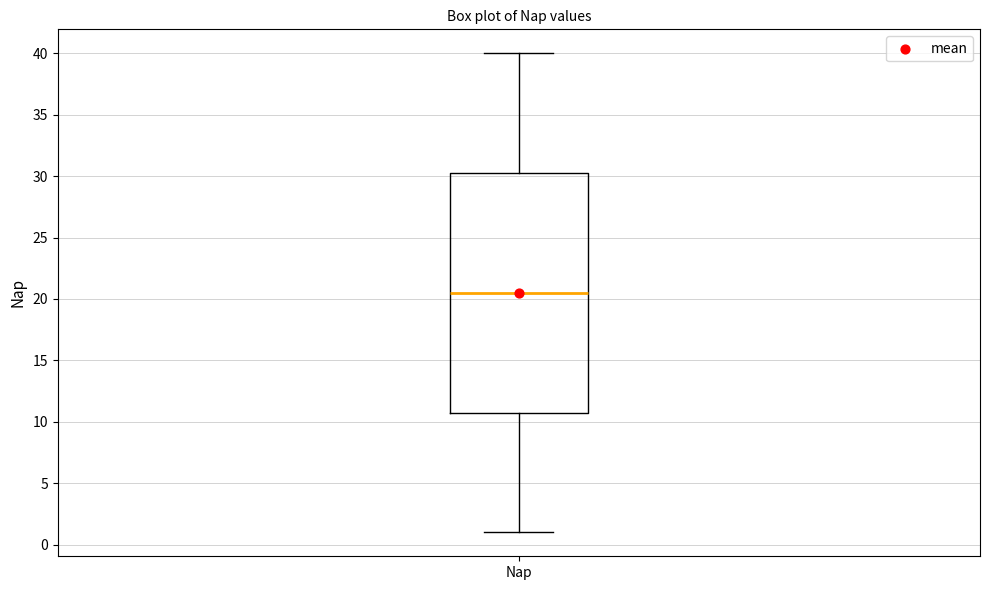

Transcribe this box plot: give where the median line is, the range the box spans, and where the two whiskers end, as read against the y-axis. The values are not printed on the chart, so give them approximately, as read against the axis.

median 20.5, box 11.0 to 30.5, whiskers 1.0 to 40.0